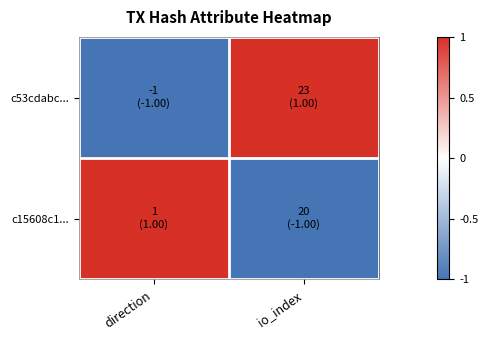

Reading left to right, extract all data points from this chart.

c53cdabc...: direction=-1	io_index=1
c15608c1...: direction=1	io_index=-1